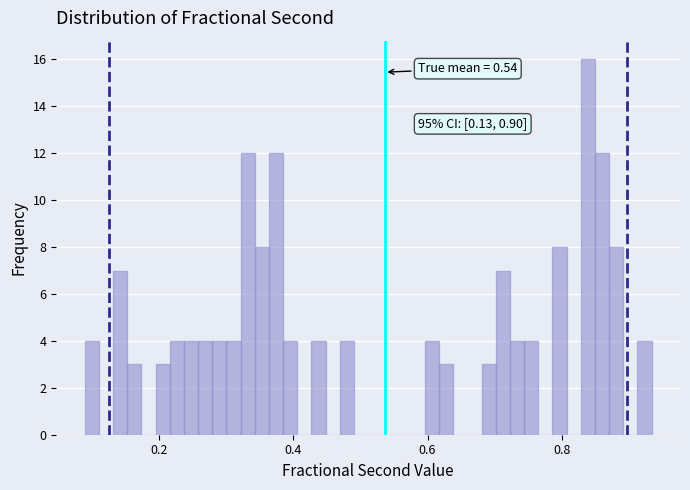

Around what value on the x-axis is the tallest bar? Give the approximate position of its centre, as read against the axis.

0.84